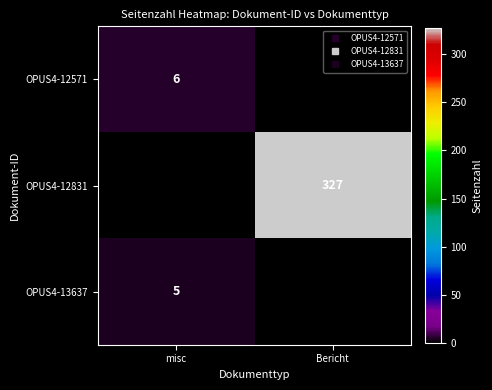

What is the sum of all OPUS4-13637 values?

5